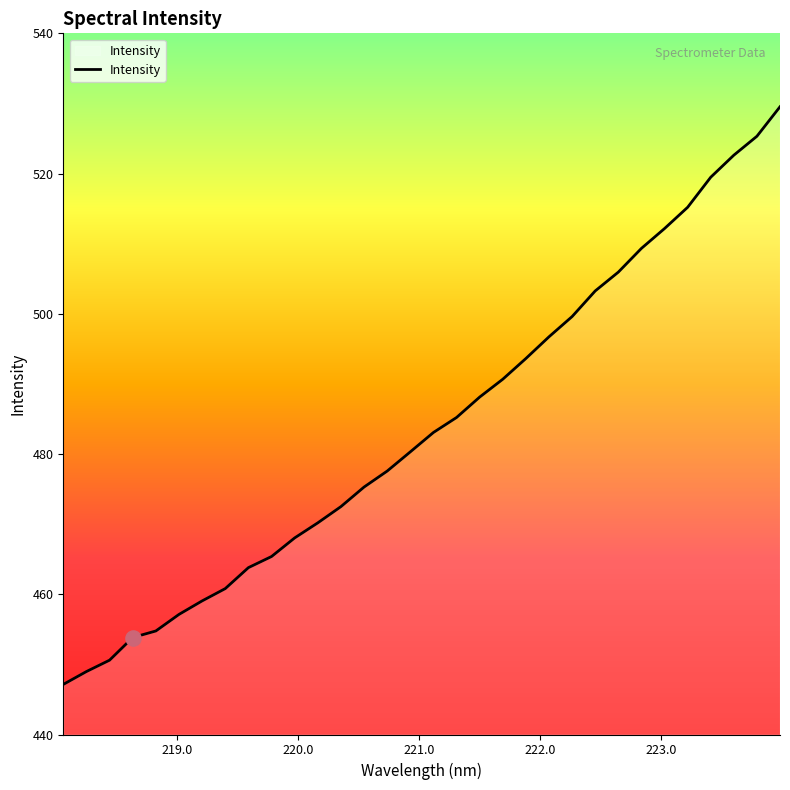

What is the minimum value shown in the chart?

447.1